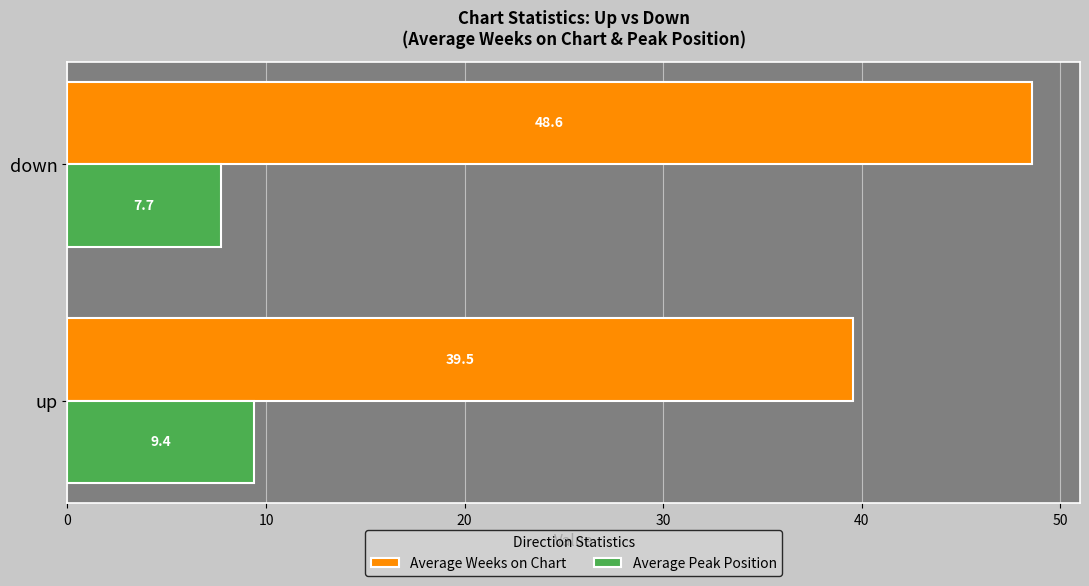

List the labels in order of Average Weeks on Chart value, smallest first.

up, down